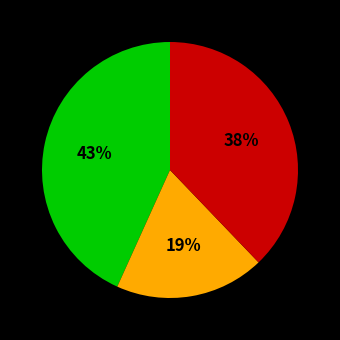

Count the number of slices in the pie.

3